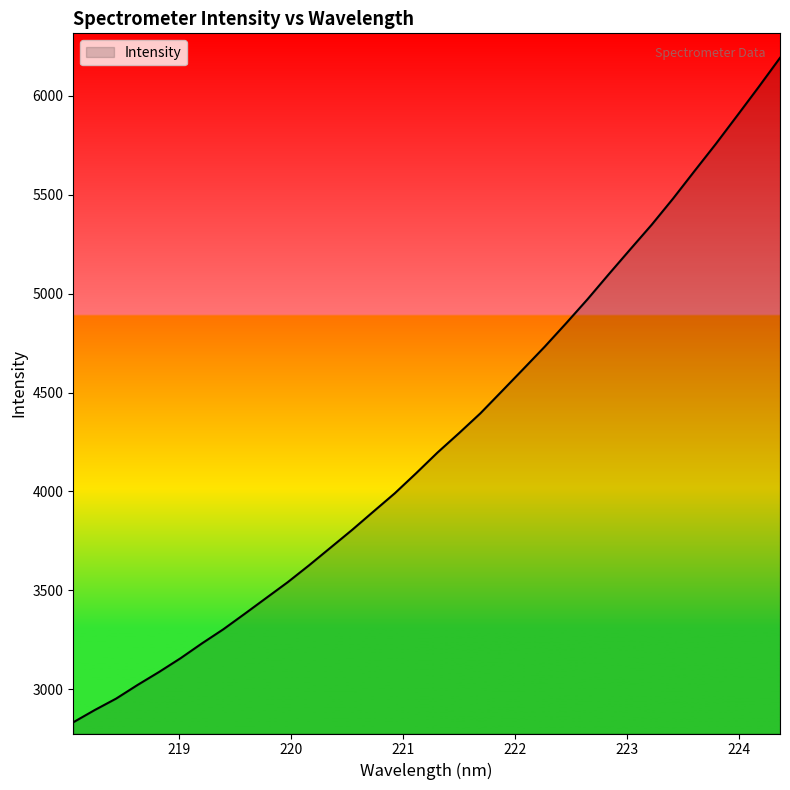

What is the difference between the maximum and minimum values?

3356.7